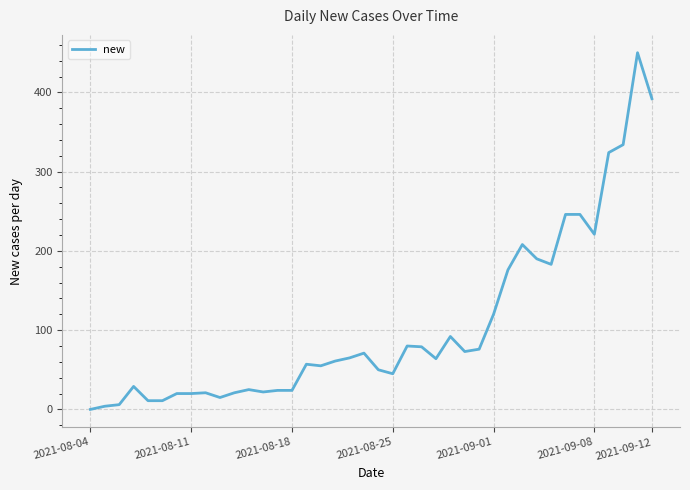

What is the maximum value shown in the chart?

450